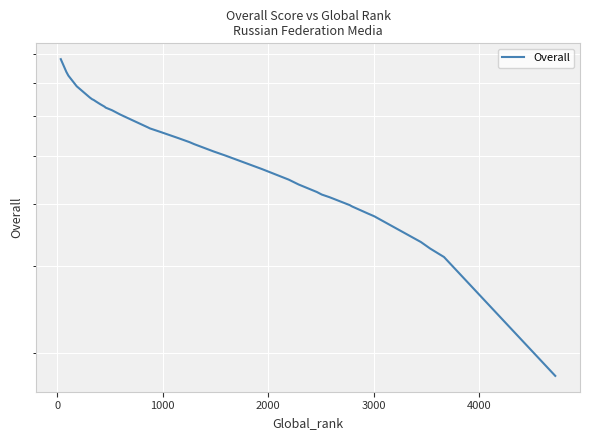

How many values are below 53?

20